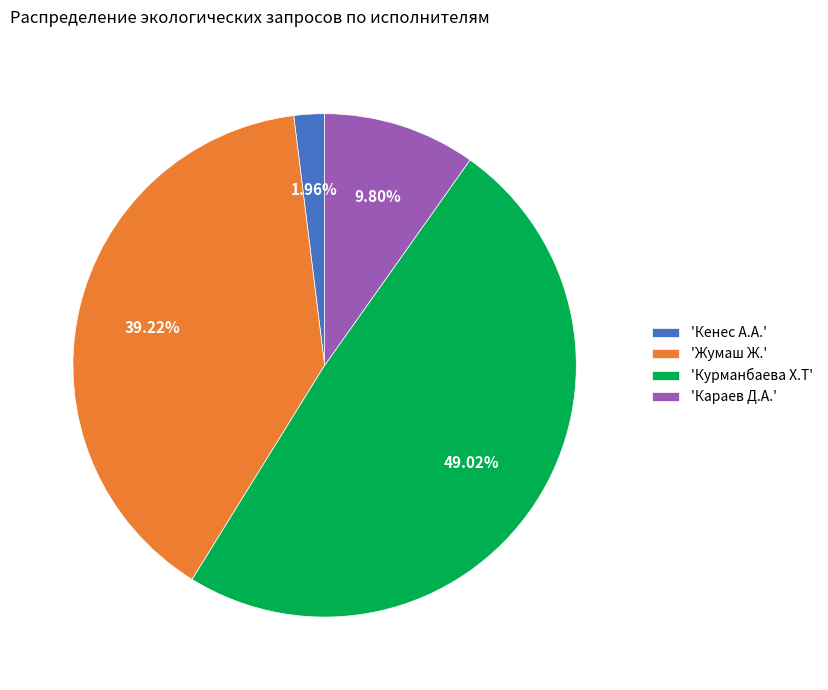

How many slices are in this pie chart?

4